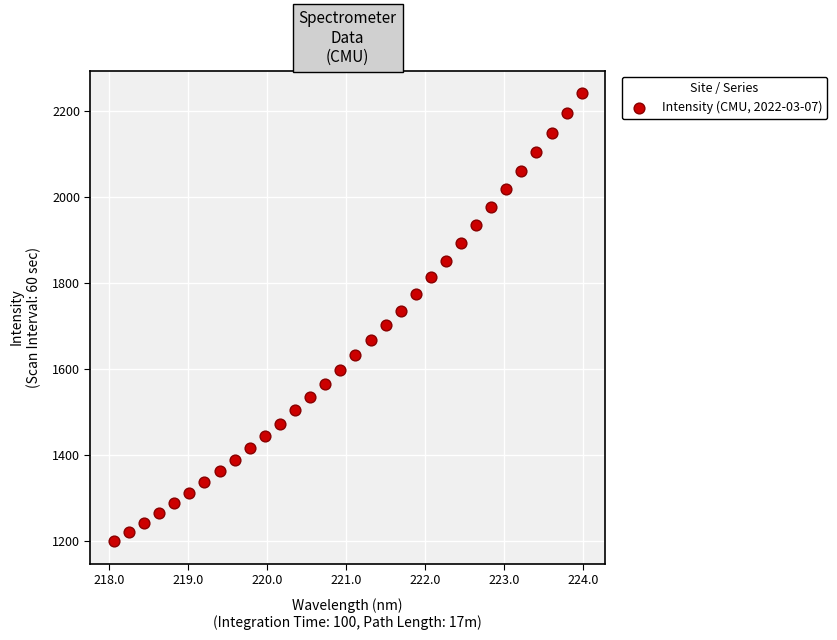

What is the range of Y values (max minus min)?

1043.3